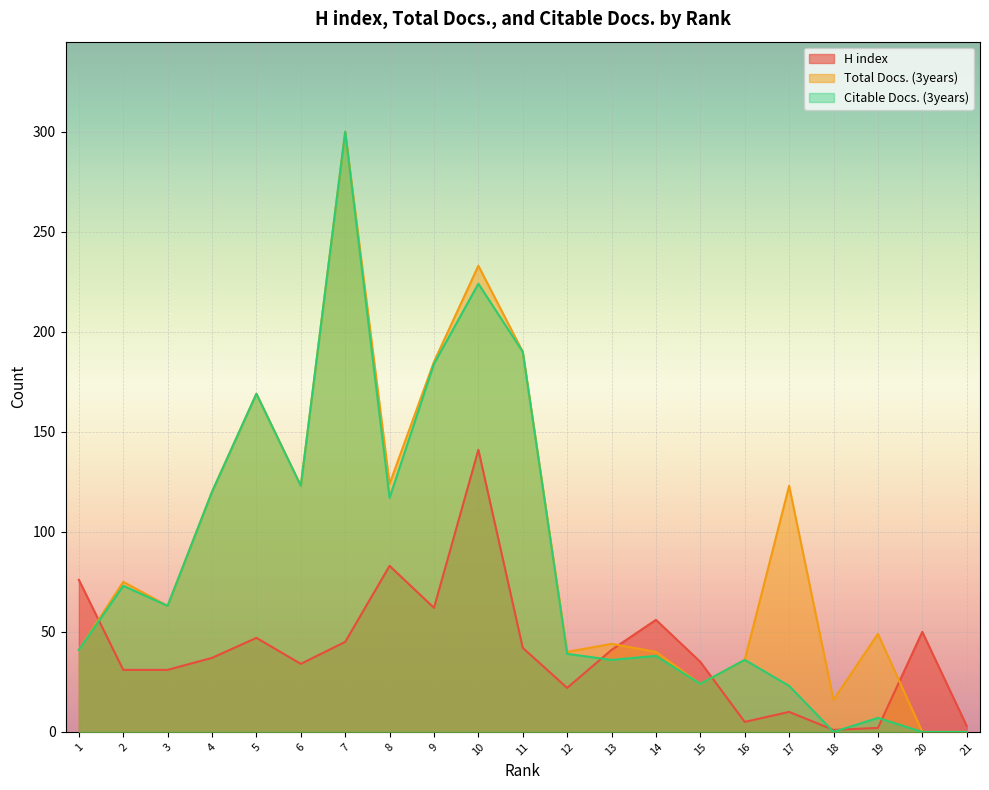

Is the value of Citable Docs. (3years) at 19 greater than the value of Total Docs. (3years) at 19?

No